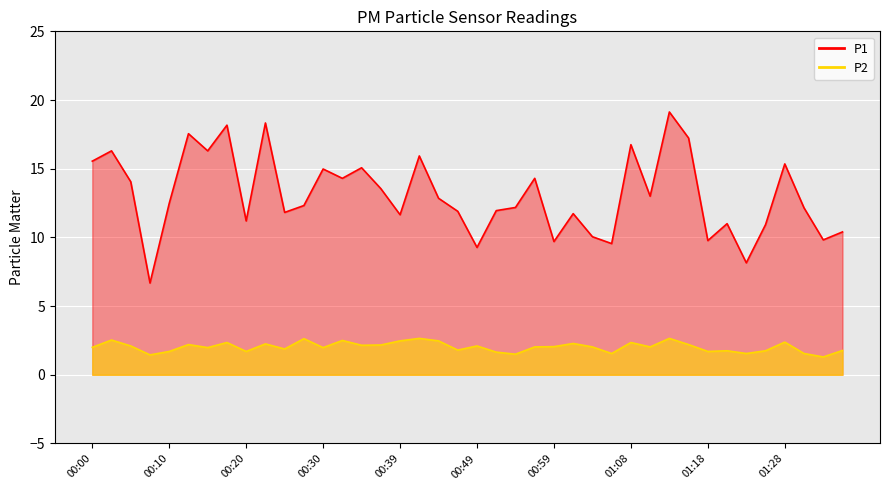

What is the label of the 9th point from the left?

00:20